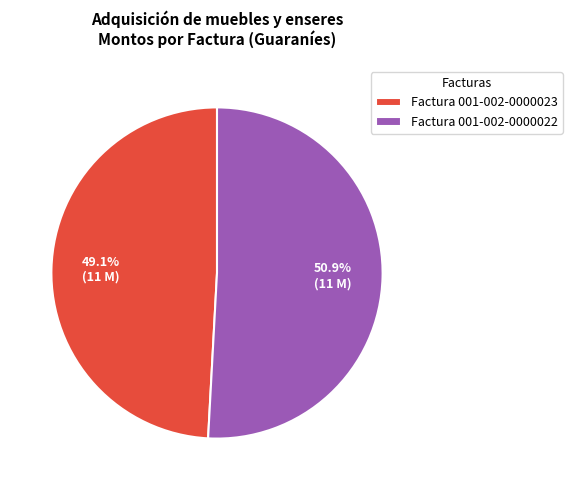

True or false: Factura 001-002-0000022 accounts for 51% of the total.

True